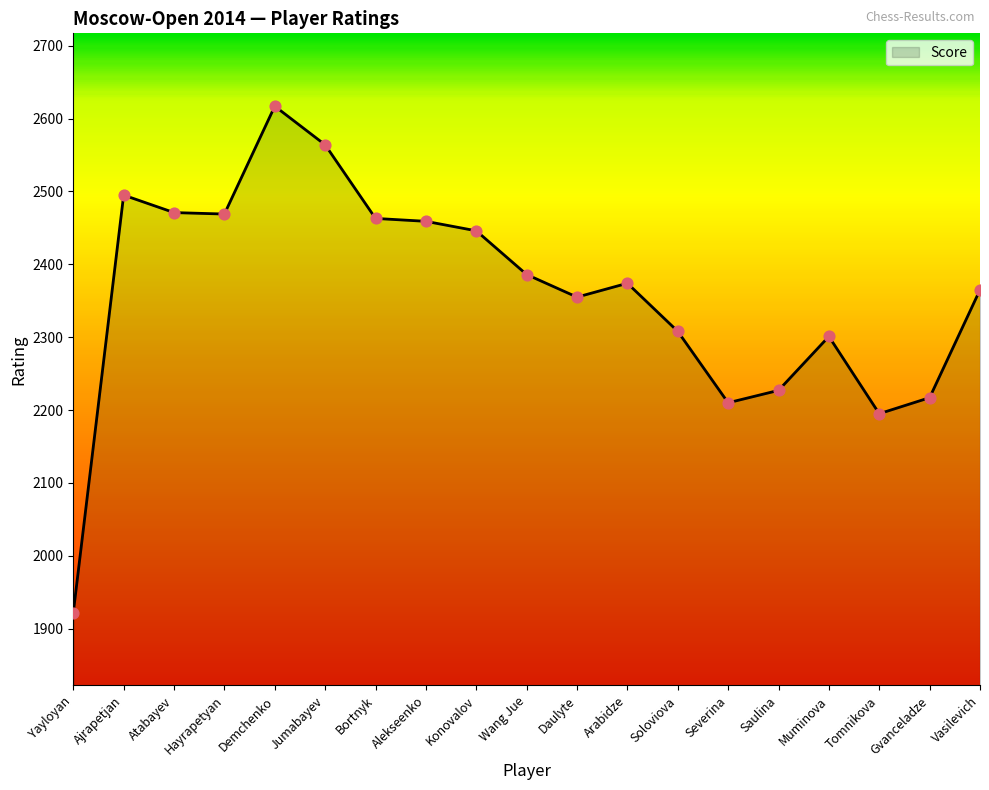

What is the ratio of the value at Muminova to the value at Alekseenko?

0.9